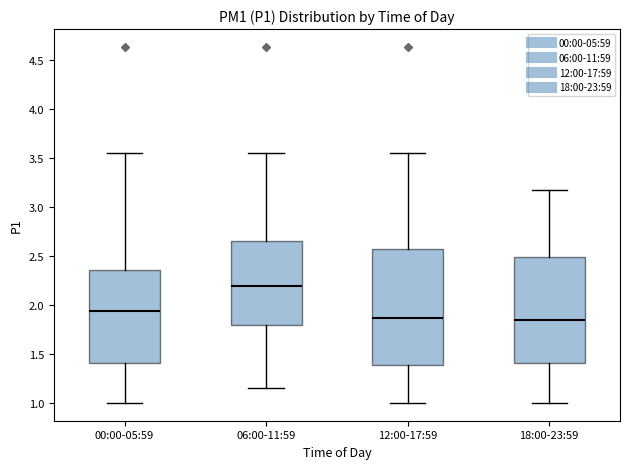

Reading left to right, transcribe this box plot: for each box, give where its median line is, the range the box spans, and where its two whiskers end, as read against the y-axis. The values are not printed on the chart, so give them approximately, as read against the axis.

00:00-05:59: median 1.95, box 1.40 to 2.35, whiskers 1.00 to 3.55
06:00-11:59: median 2.20, box 1.80 to 2.65, whiskers 1.15 to 3.55
12:00-17:59: median 1.85, box 1.40 to 2.55, whiskers 1.00 to 3.55
18:00-23:59: median 1.85, box 1.40 to 2.50, whiskers 1.00 to 3.15